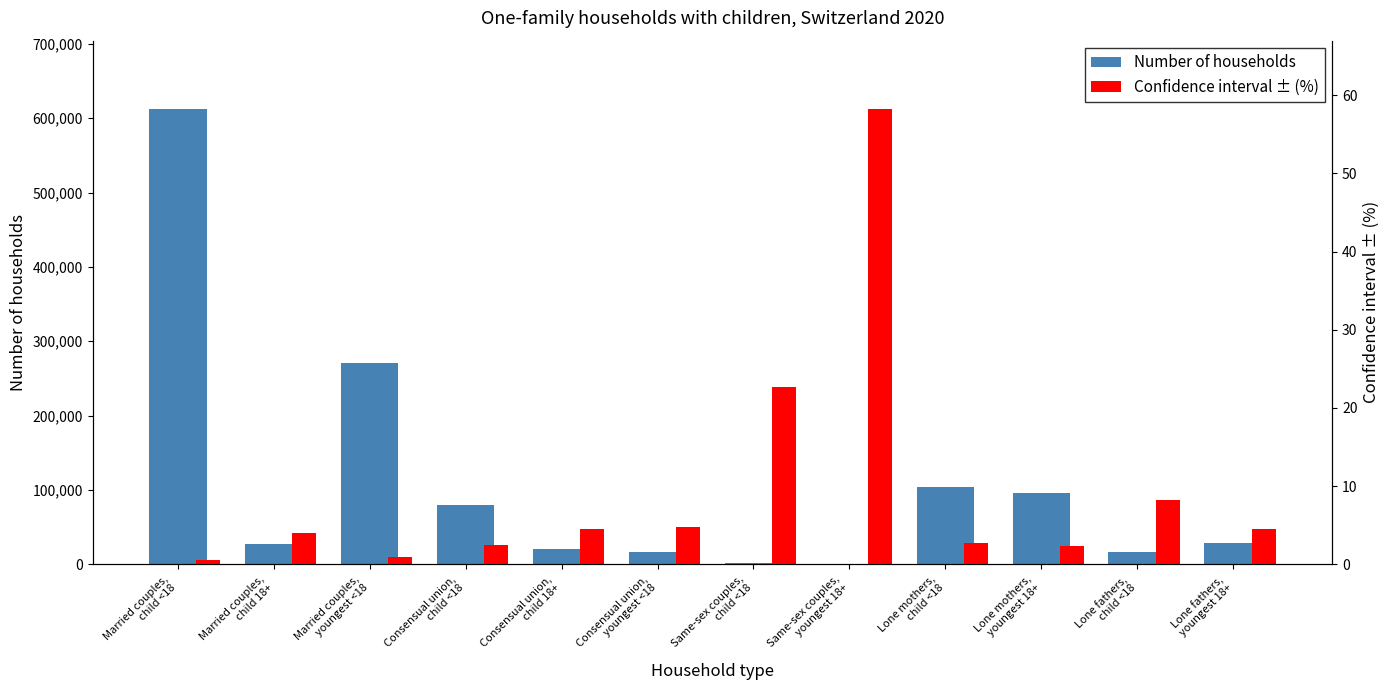

At how many categories does at least one series exceed 607878?

1